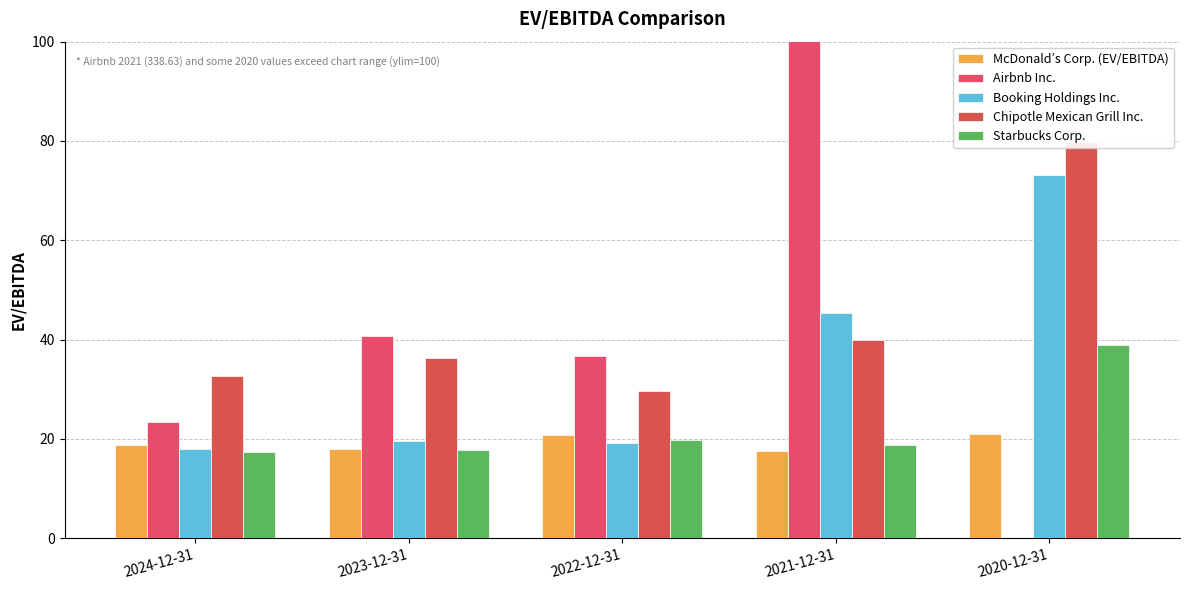

True or false: Booking Holdings Inc. has a value of 28.3 at 2021-12-31.

False